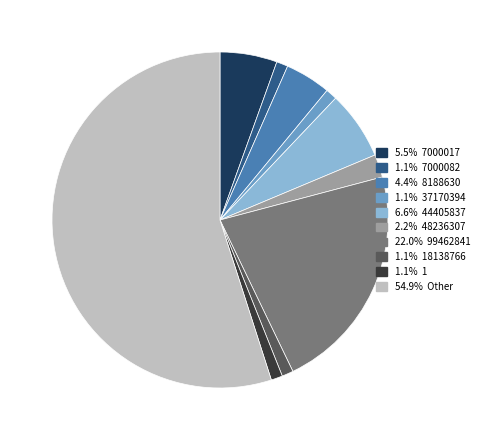

Is there a majority slice in this chart?

Yes